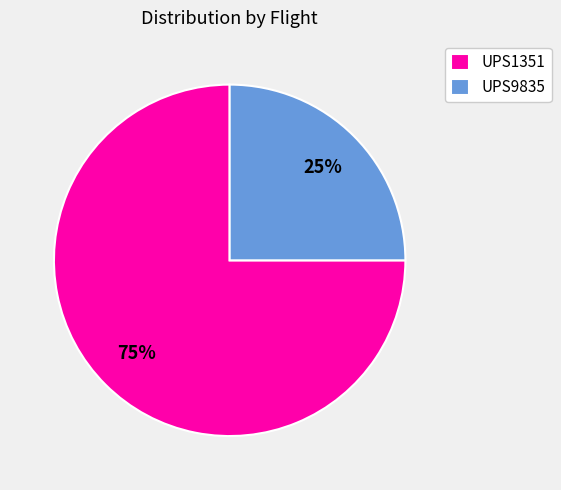

Which category has the biggest portion of the pie?

UPS1351